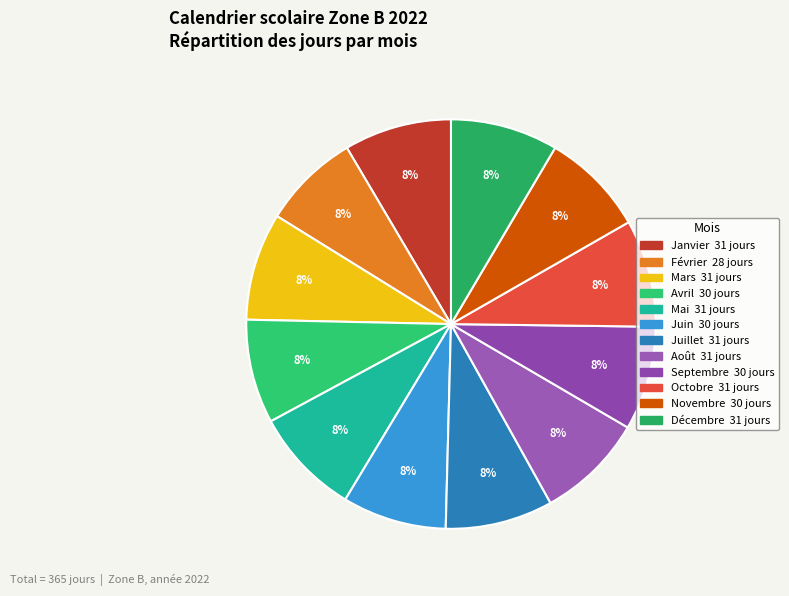

What is the total percentage of Janvier and Août?

17.0%